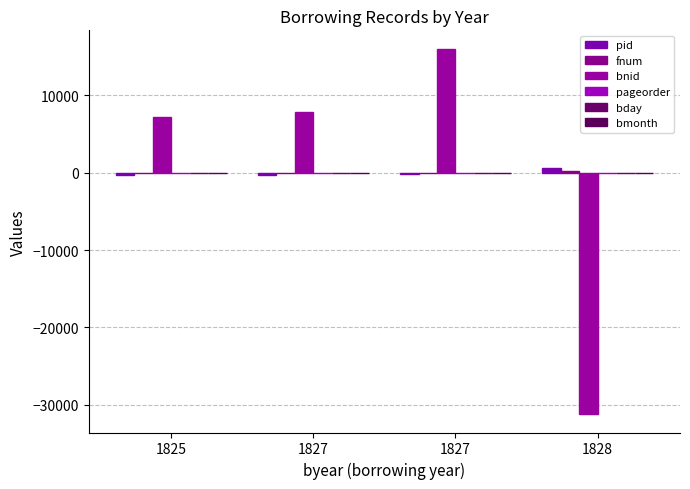

How many data points does each series have?

4